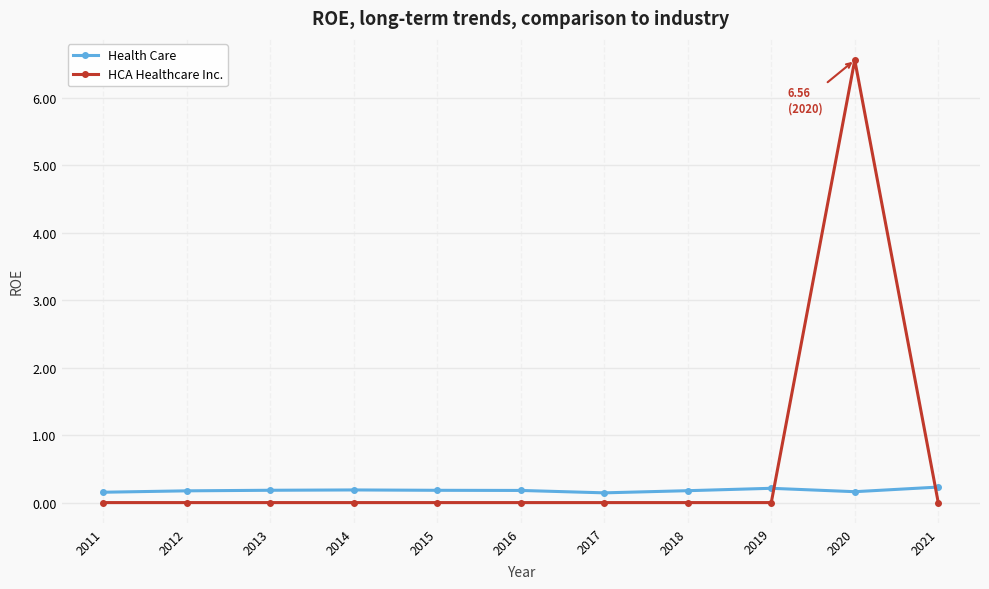

Which series has the widest spread of values?

HCA Healthcare Inc.